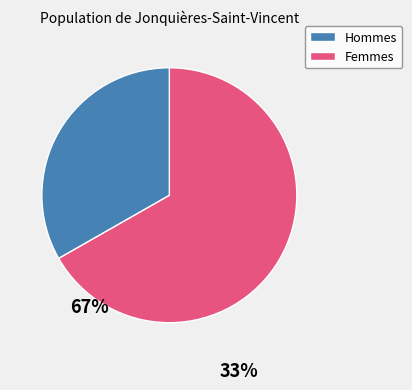

Is there any slice that represents more than half of the pie?

Yes